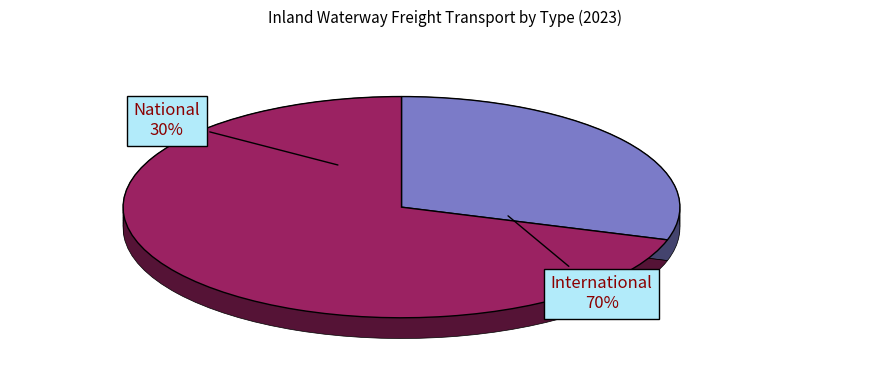

True or false: International accounts for 61% of the total.

False